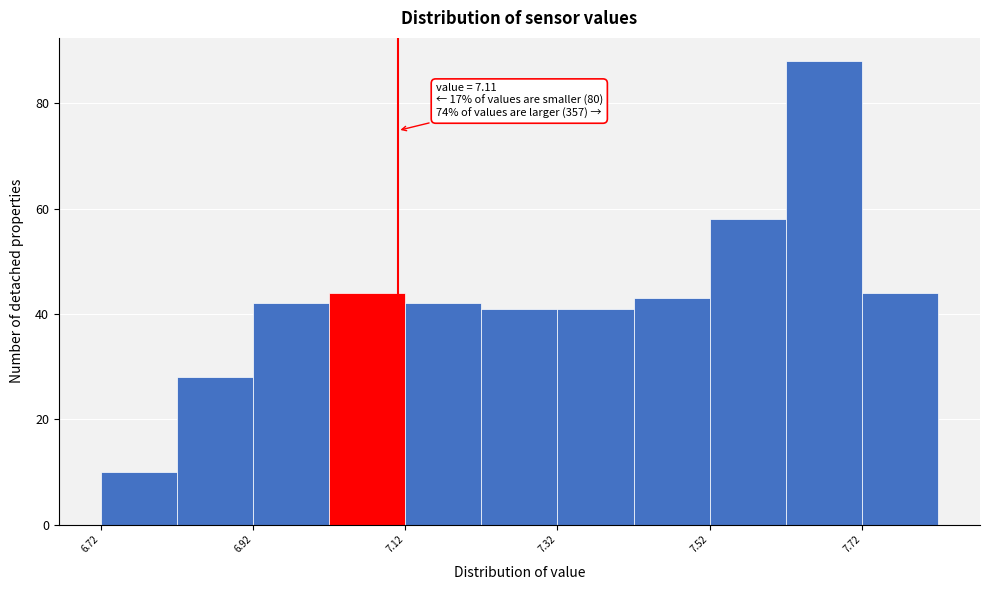

Over which range of the x-axis is the bar tallest?

7.62 to 7.72